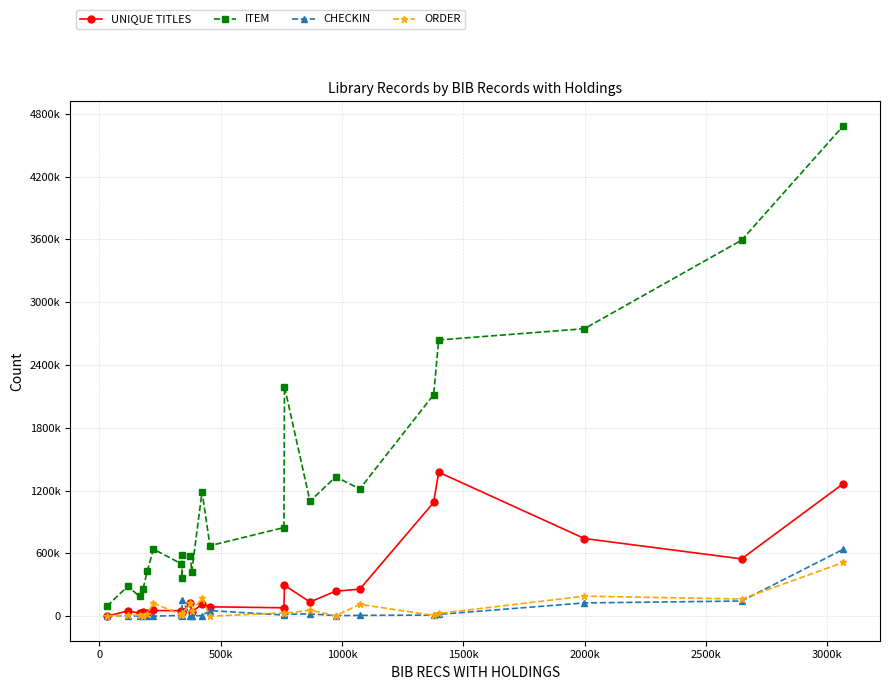

How many intersections are there between UNIQUE TITLES and CHECKIN?

3